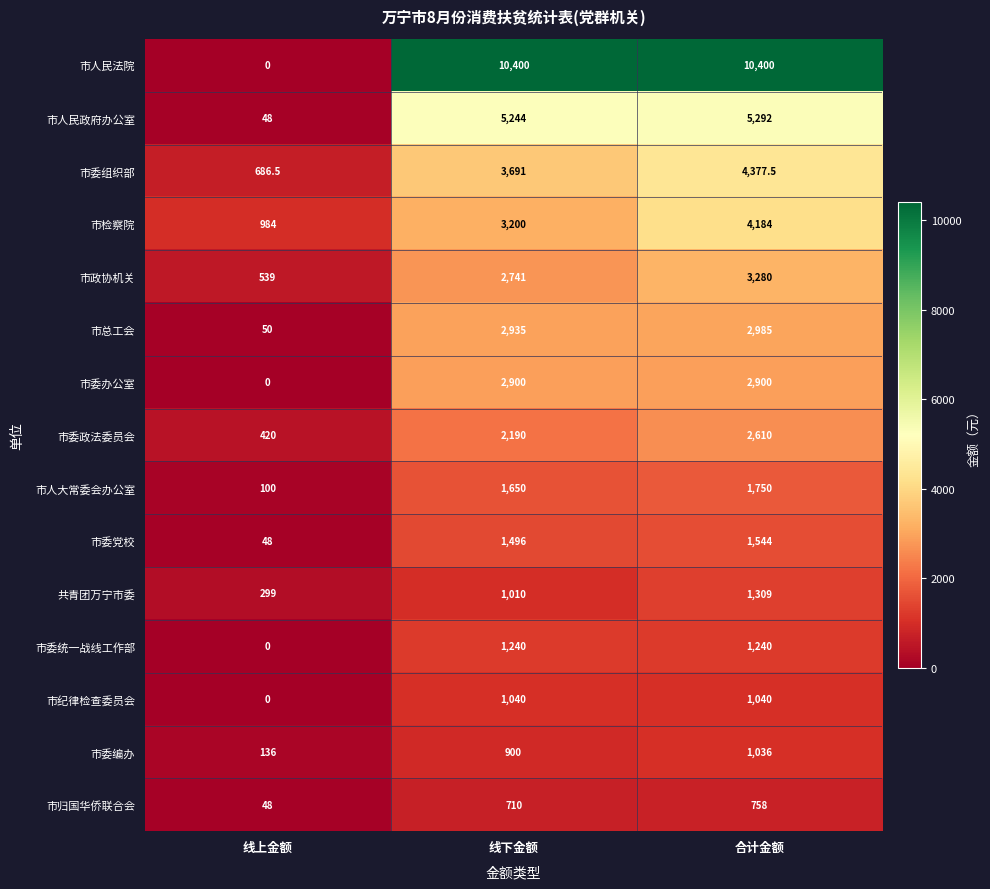

At 线下金额, list the series in order from largest to smallest.

市人民法院, 市人民政府办公室, 市委组织部, 市检察院, 市总工会, 市委办公室, 市政协机关, 市委政法委员会, 市人大常委会办公室, 市委党校, 市委统一战线工作部, 市纪律检查委员会, 共青团万宁市委, 市委编办, 市归国华侨联合会